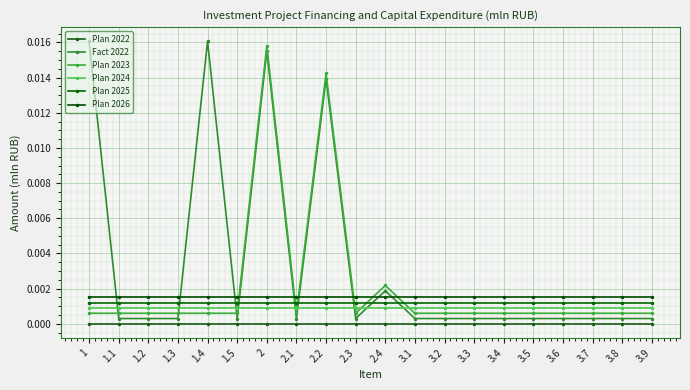

How many categories are shown in the chart?

20